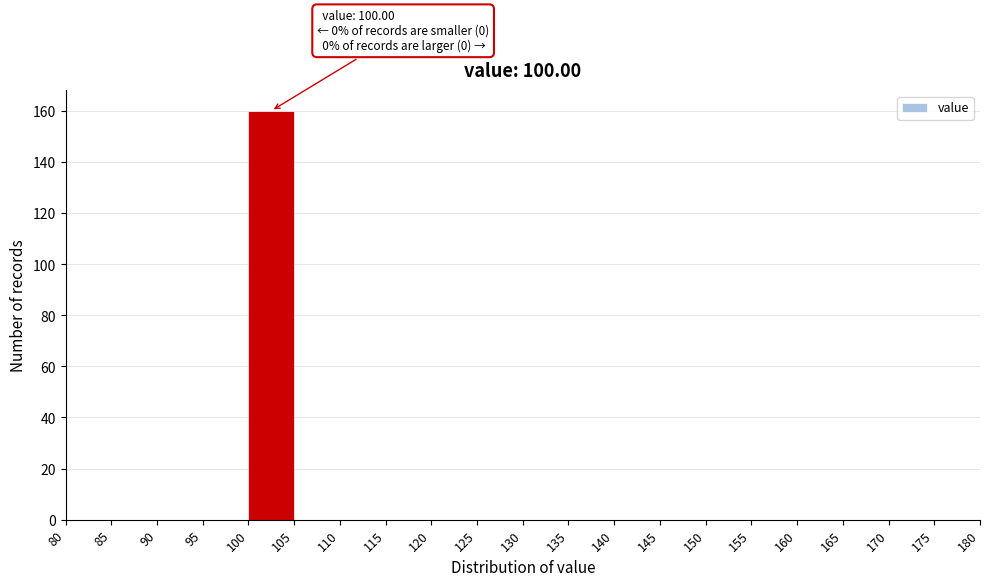

Which range on the x-axis has the tallest bar?

100 to 105